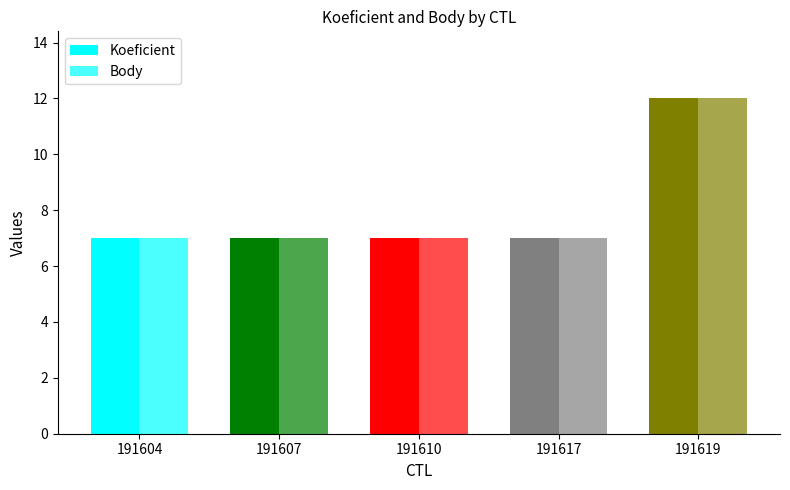

Reading left to right, extract all data points from this chart.

Koeficient: 7	7	7	7	12
Body: 7	7	7	7	12